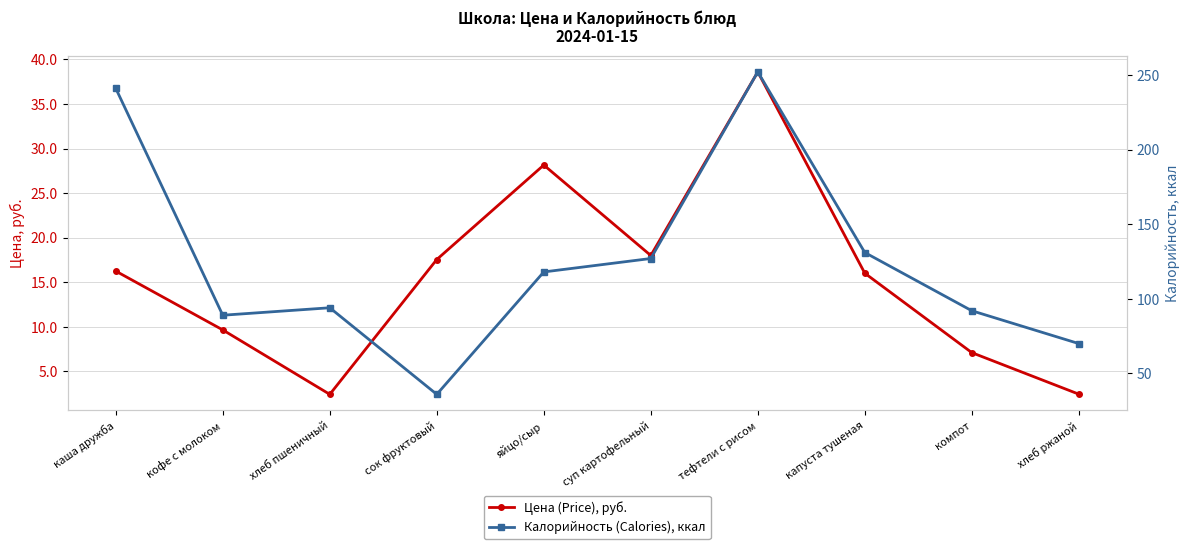

True or false: Калорийность (Calories), ккал and Цена (Price), руб. intersect in this chart.

False